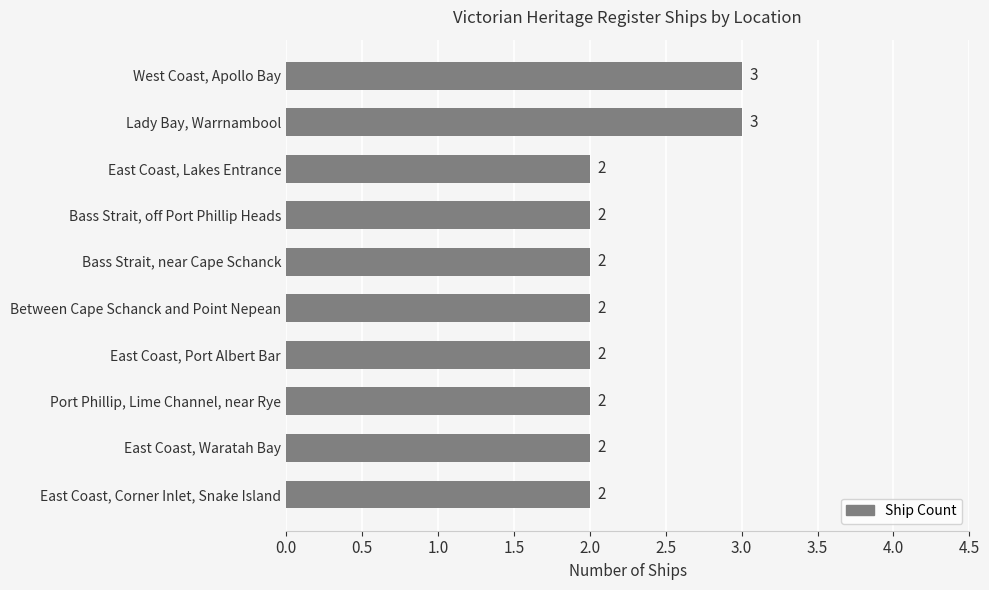

What is the sum of all values?

22